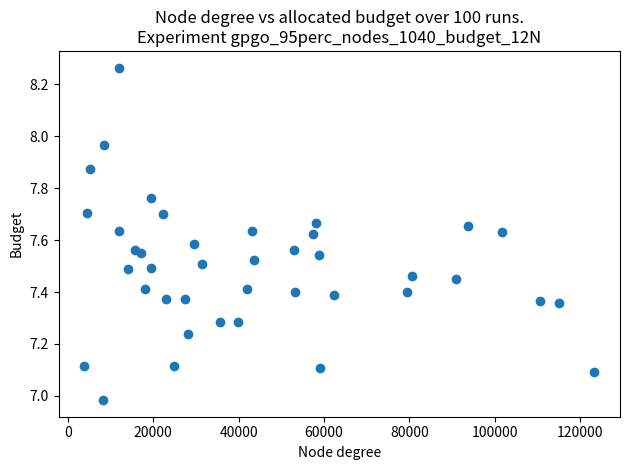

What is the range of Y values (max minus min)?

1.3